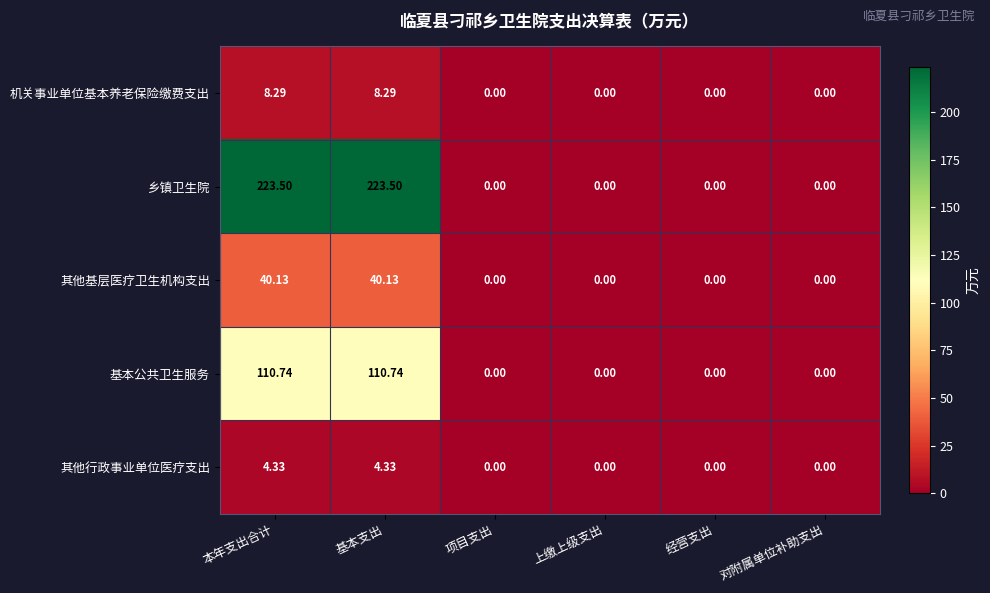

Which series has the widest spread of values?

乡镇卫生院